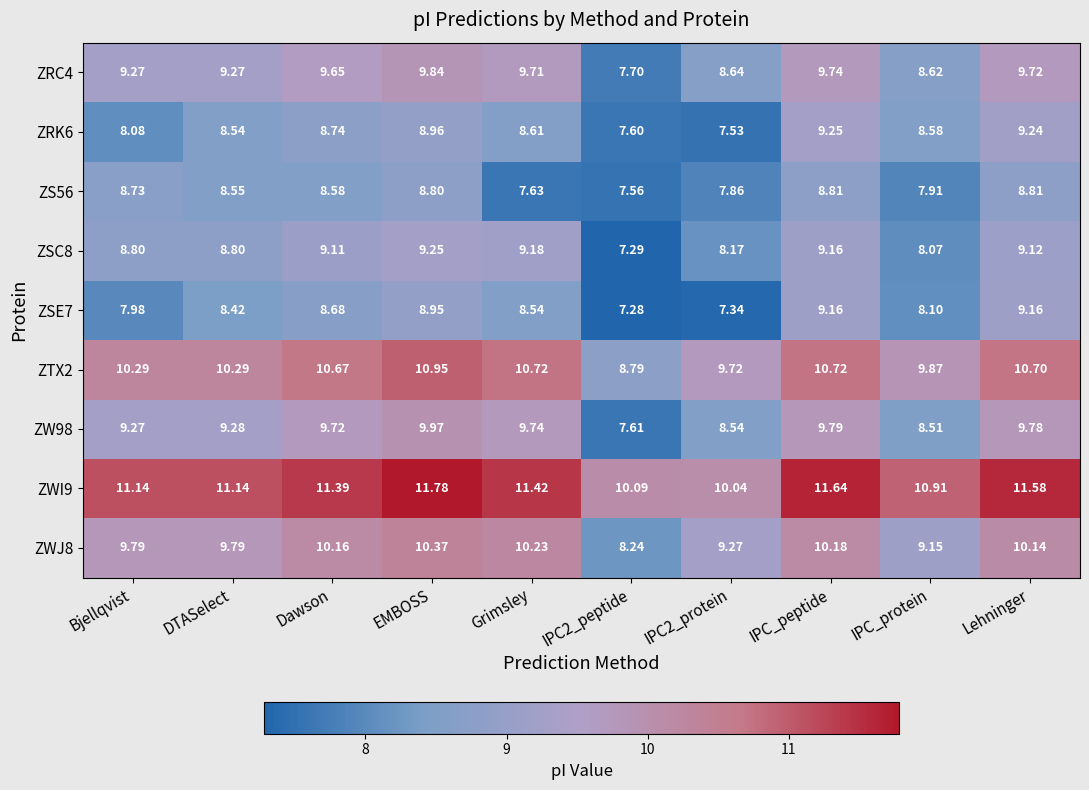

Where is ZWJ8 nearest to the value 9?

IPC_protein